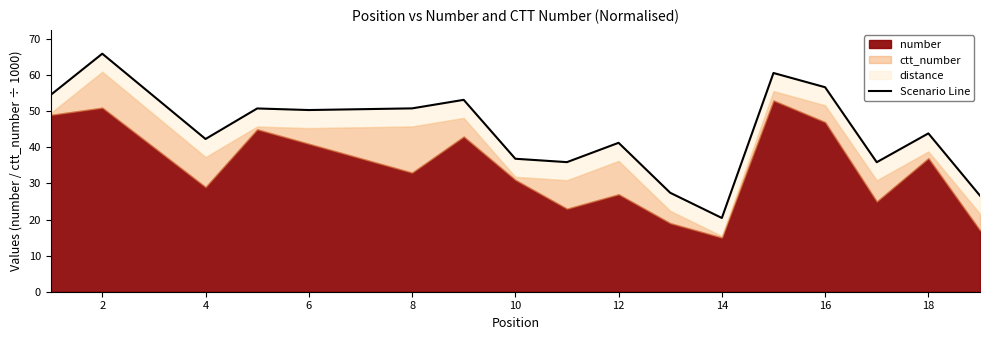

How many data points does each series have?

17